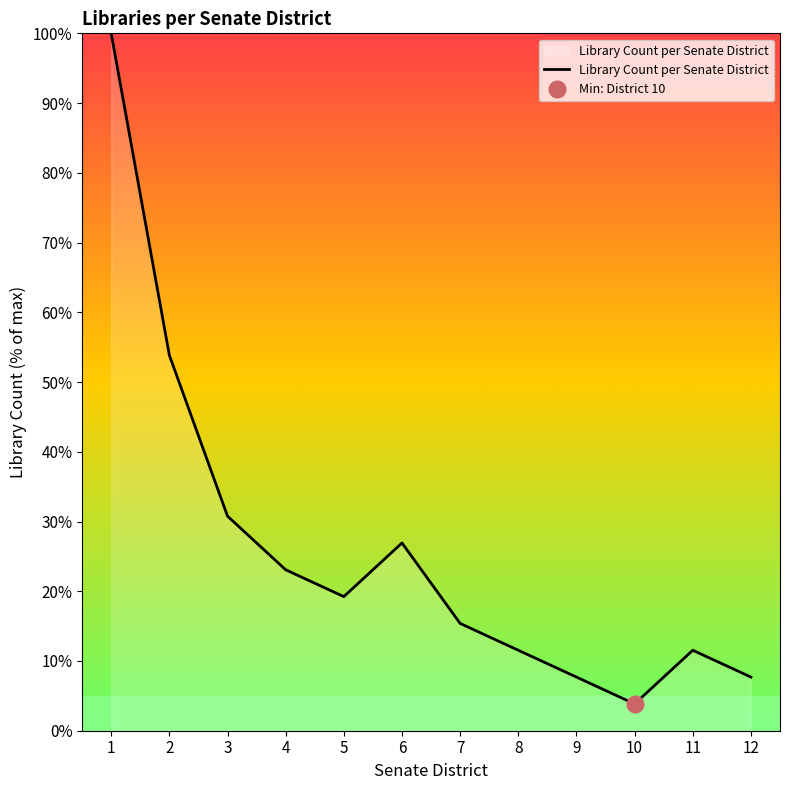

What is the approximate value at 11?

11.5